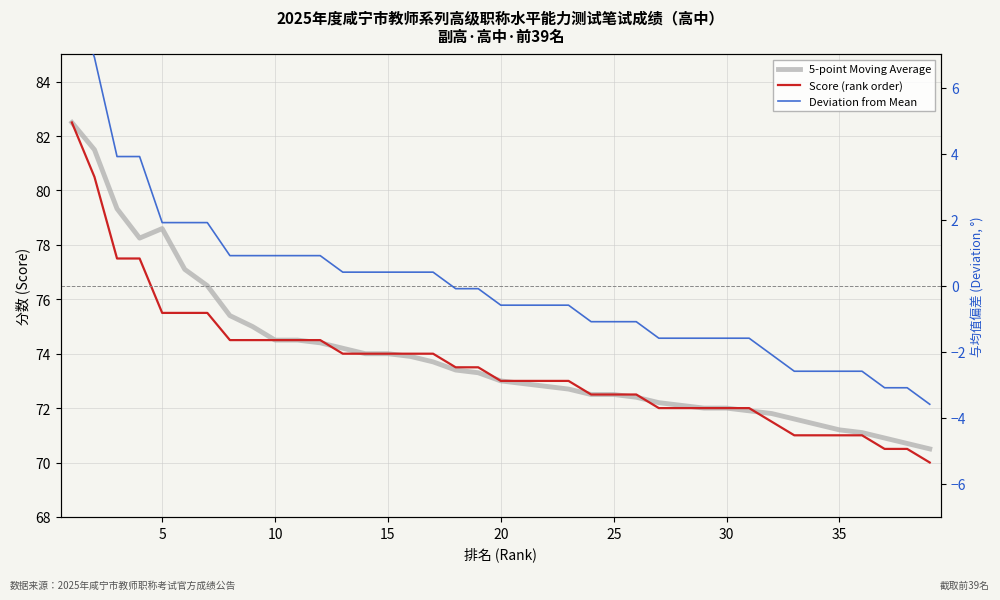

Which series has the largest total across all categories?

5-point Moving Average